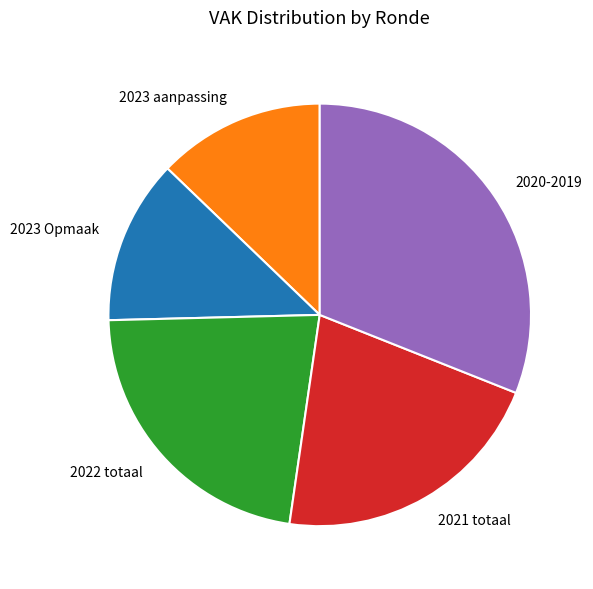

Is there a majority slice in this chart?

No